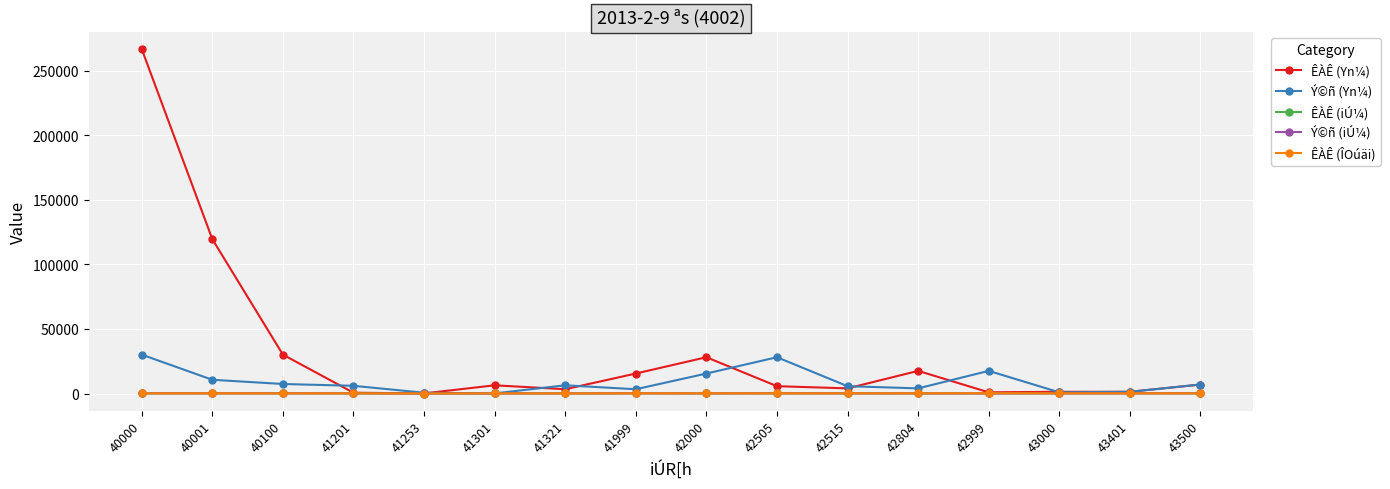

True or false: Ý©ñ (iÚ¼) has more than 0 interior local peaks.

True